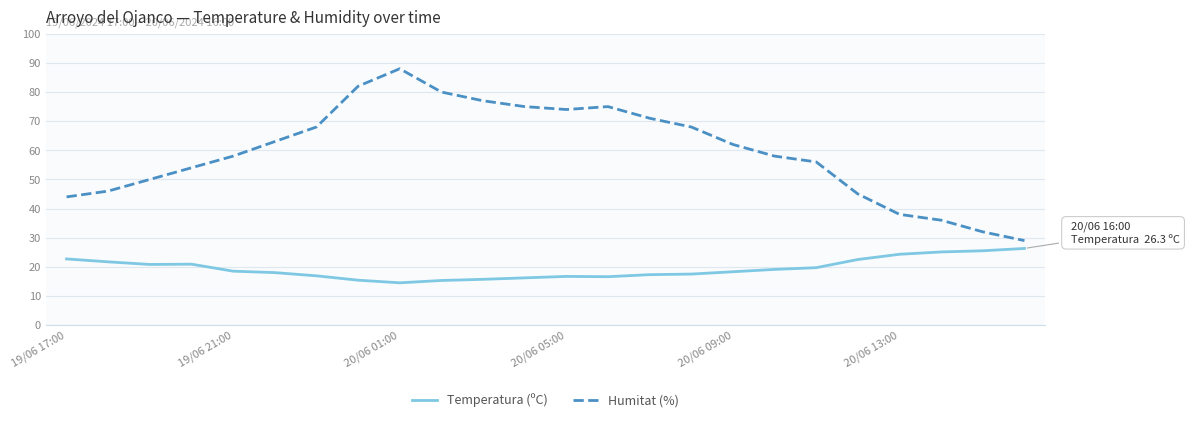

What is the difference between the maximum and minimum values in the Temperatura (ºC) series?

11.8